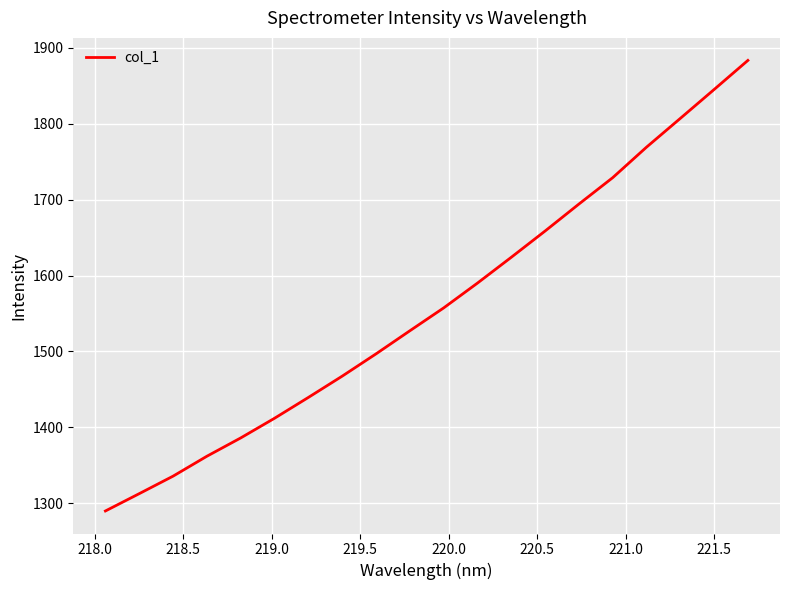

What is the minimum value shown in the chart?

1289.8